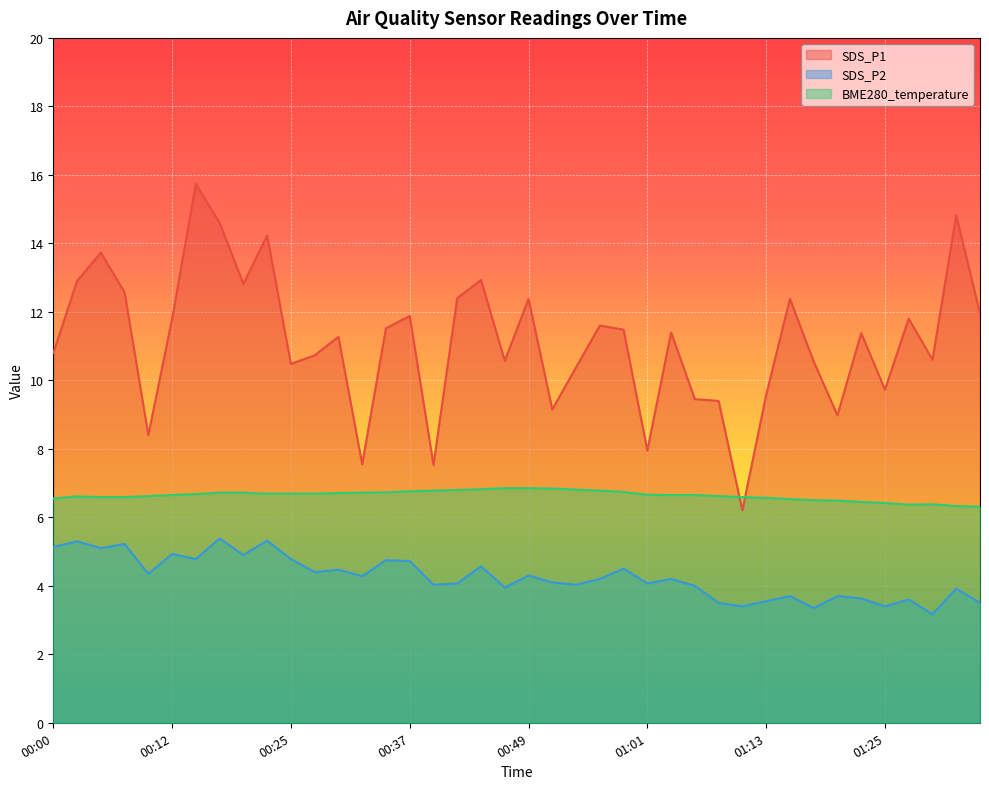

Rank the series by their average value, from highest to lowest.

SDS_P1, BME280_temperature, SDS_P2